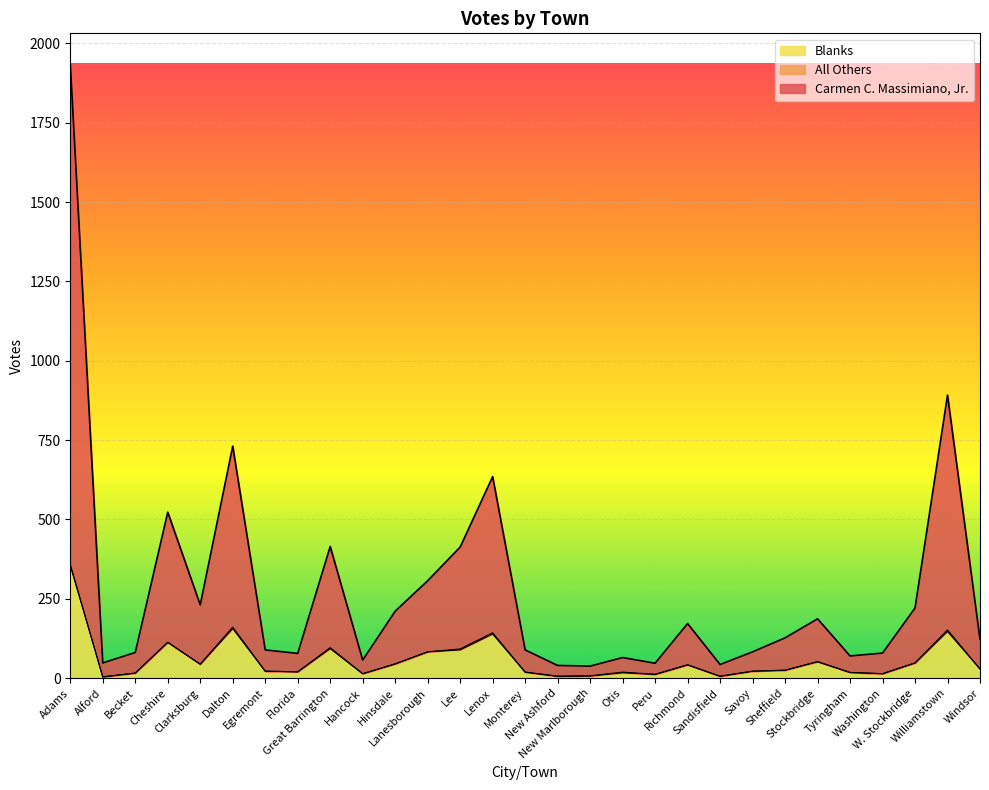

Is it true that Carmen C. Massimiano, Jr. equals 23 at Washington?

False